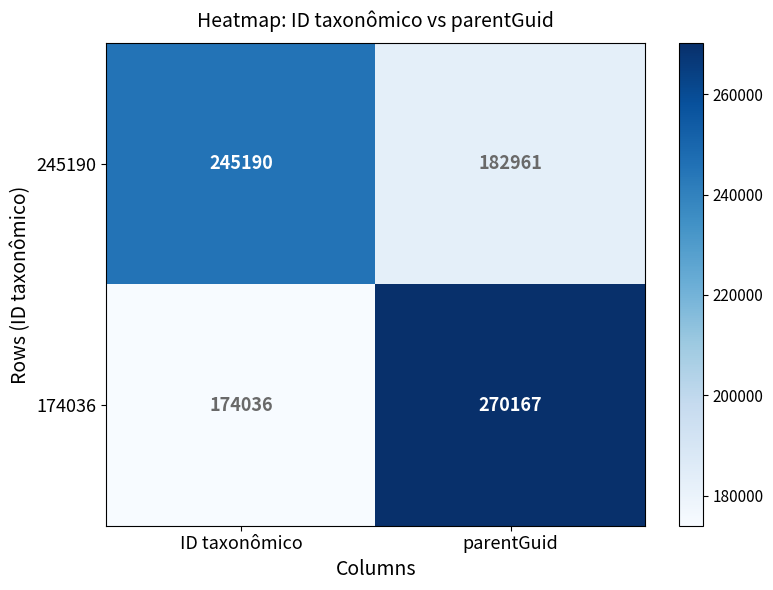

True or false: 174036 has a value of 270167 at parentGuid.

True